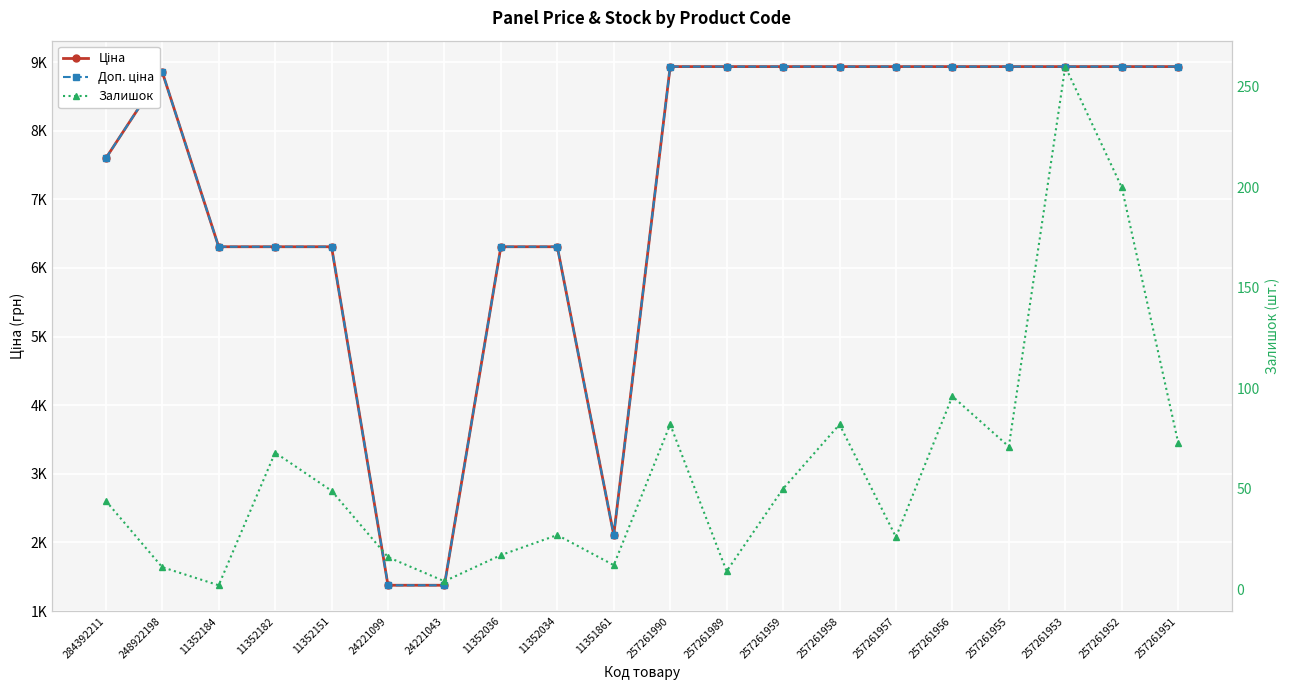

What position from the right is 24221099?

15